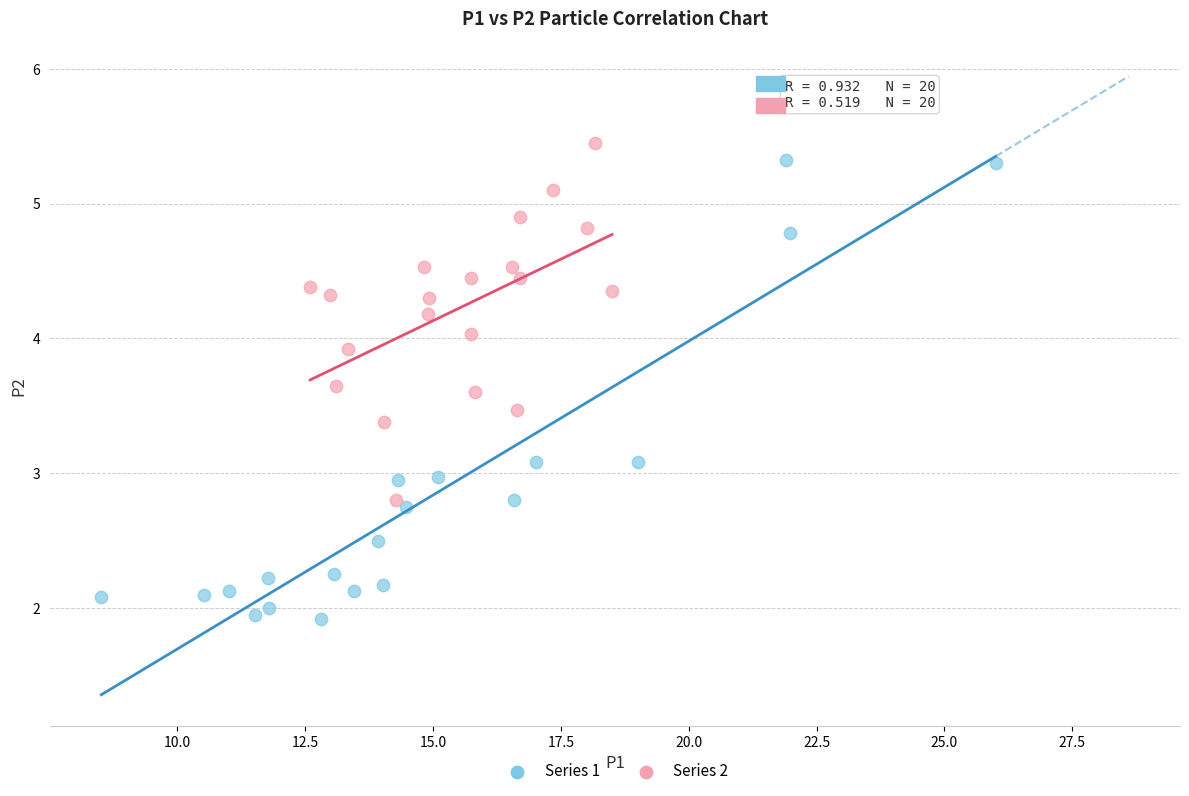

What are all the series names shown in the legend?

Series 1, Series 2